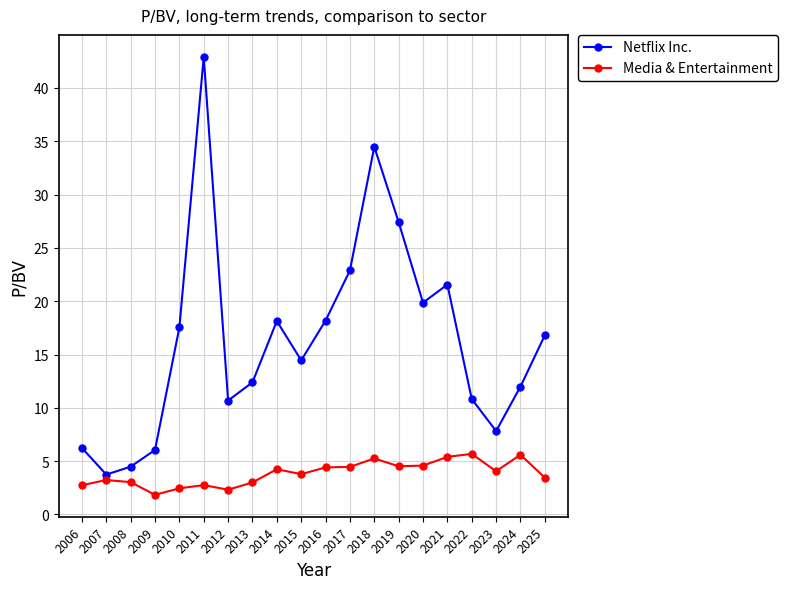

At which label does Netflix Inc. reach its peak?

2011